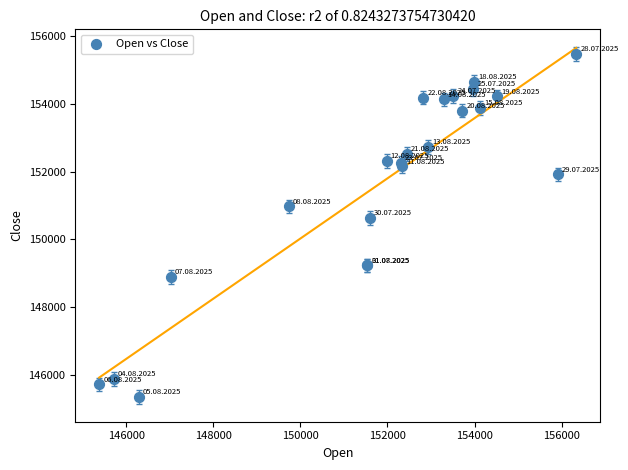

What Y value in the scatter plot is closest to 150408?

150625